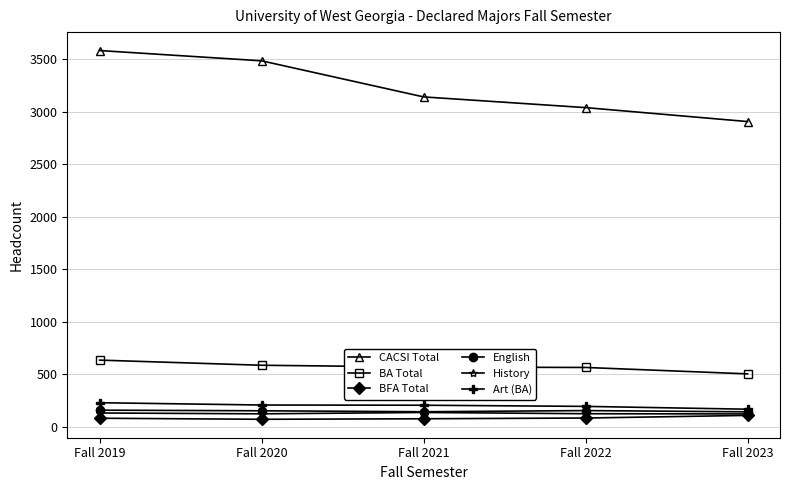

True or false: BA Total has a value of 269 at Fall 2021.

False